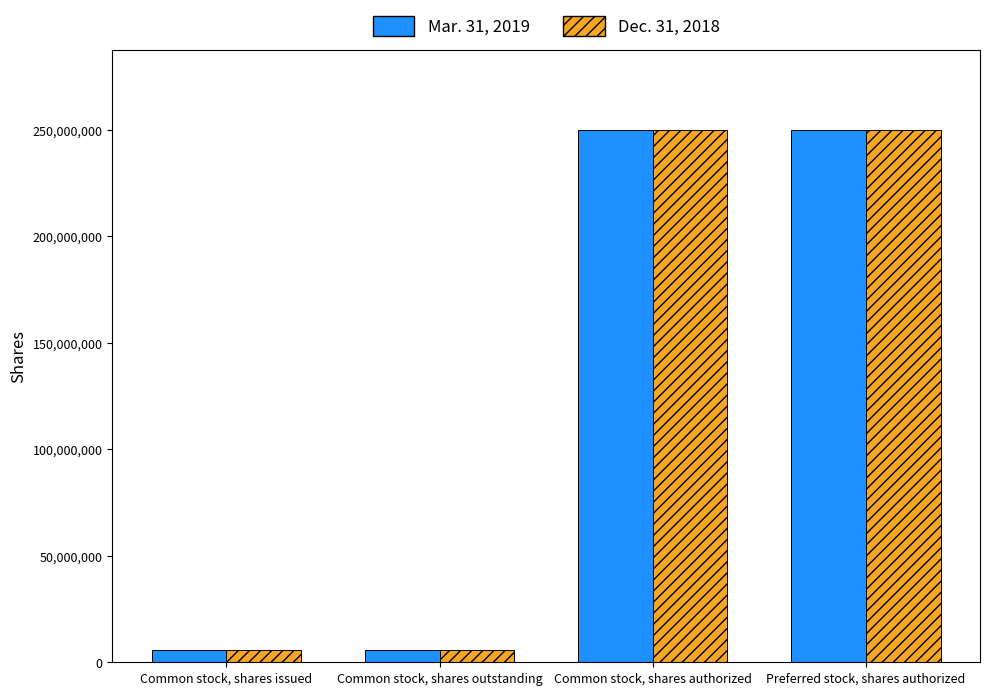

What is the difference between the maximum and second lowest values in the Mar. 31, 2019 series?

244104996